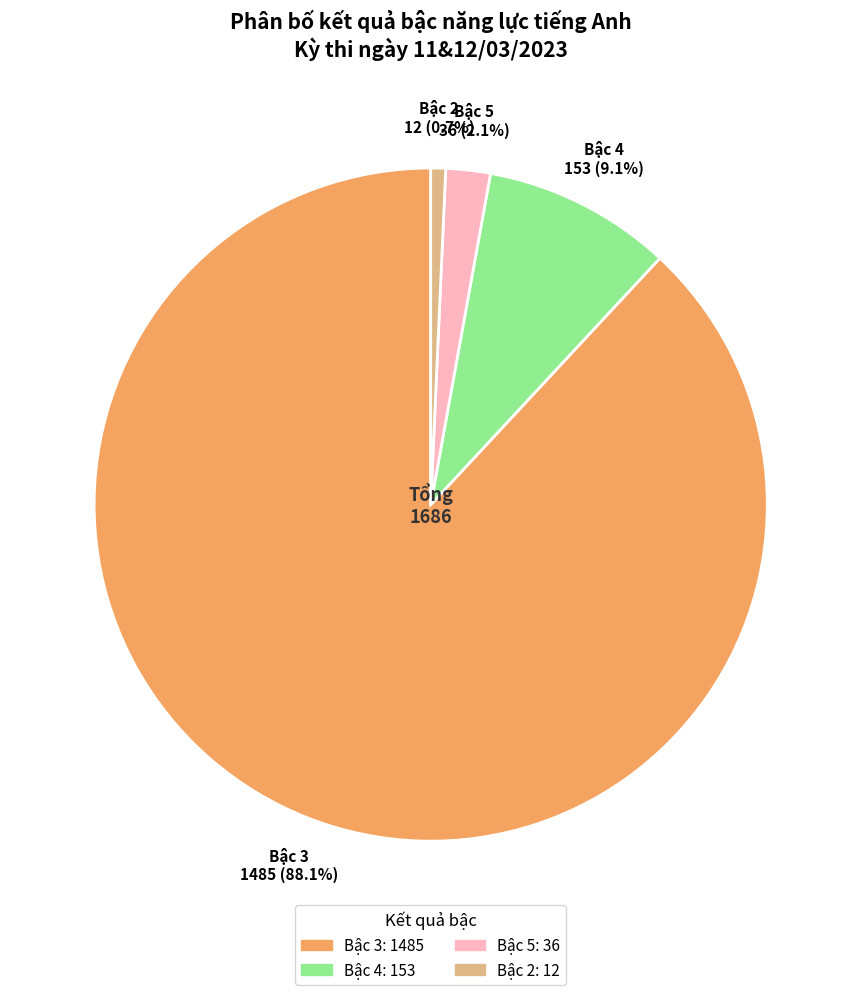

Rank the categories by value from lowest to highest.

Bậc 2, Bậc 5, Bậc 4, Bậc 3